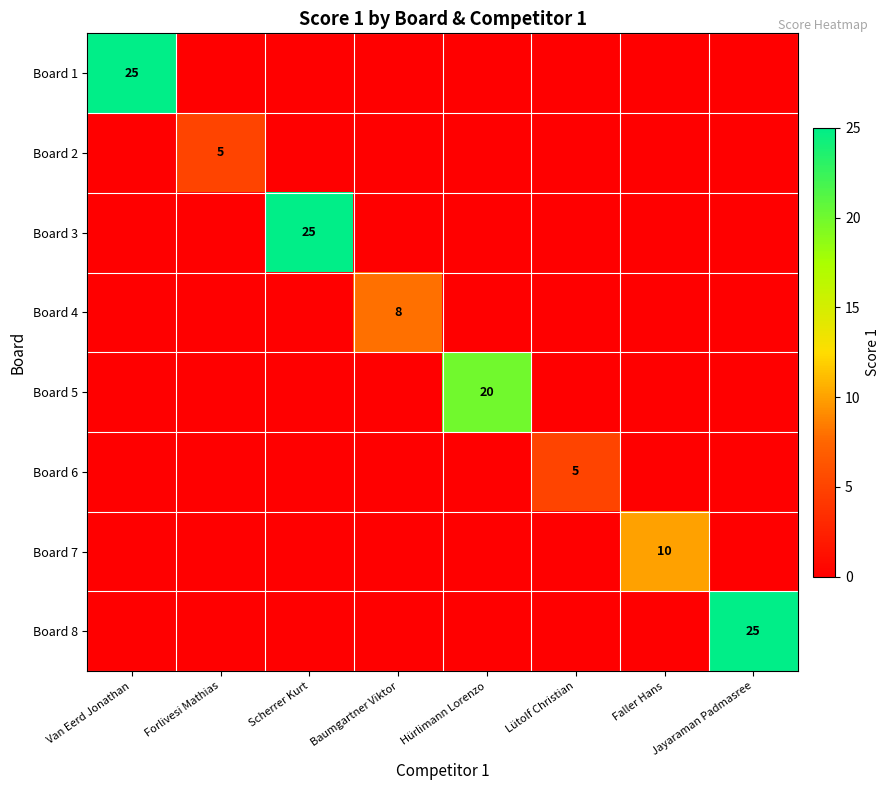

Which has a higher value, Jayaraman Padmasree or Van Eerd Jonathan?

Van Eerd Jonathan